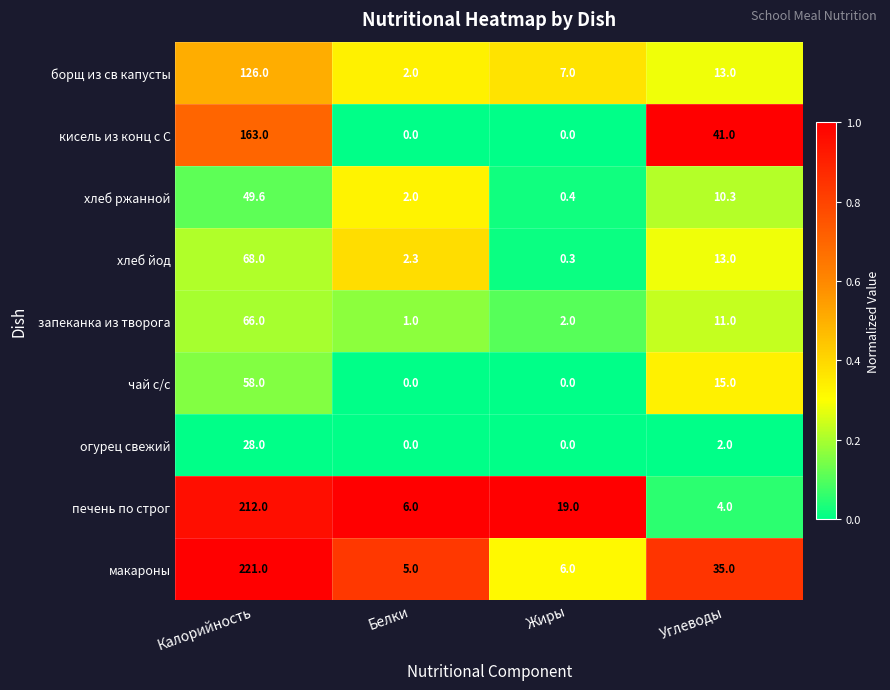

What is the difference between the maximum and minimum values in the кисель из конц с С series?

163.0